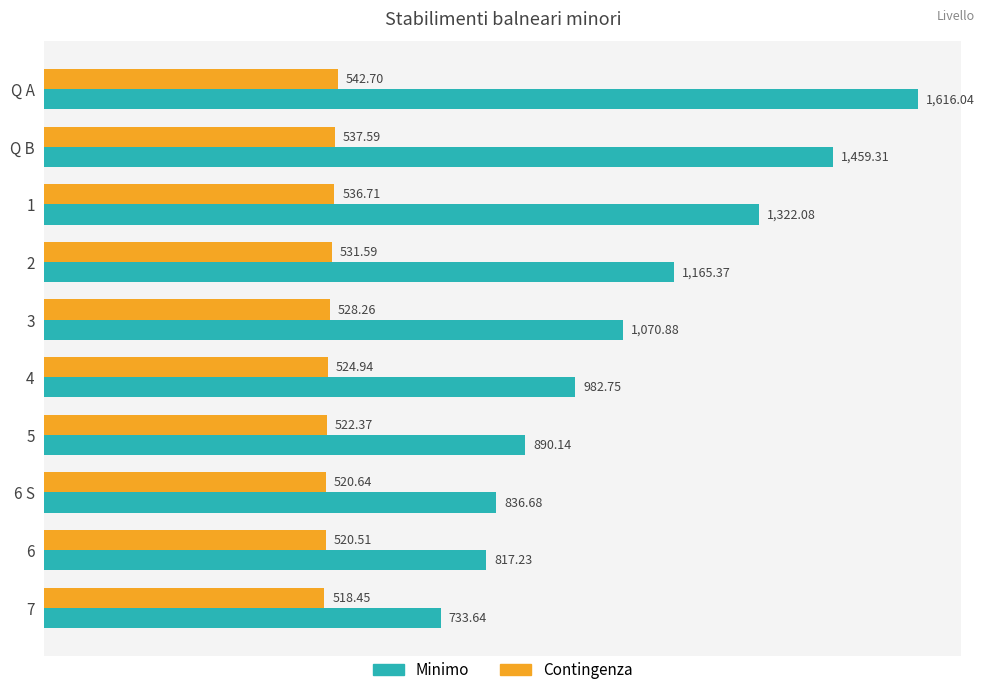

List the labels in order of Minimo value, largest first.

Q A, Q B, 1, 2, 3, 4, 5, 6 S, 6, 7